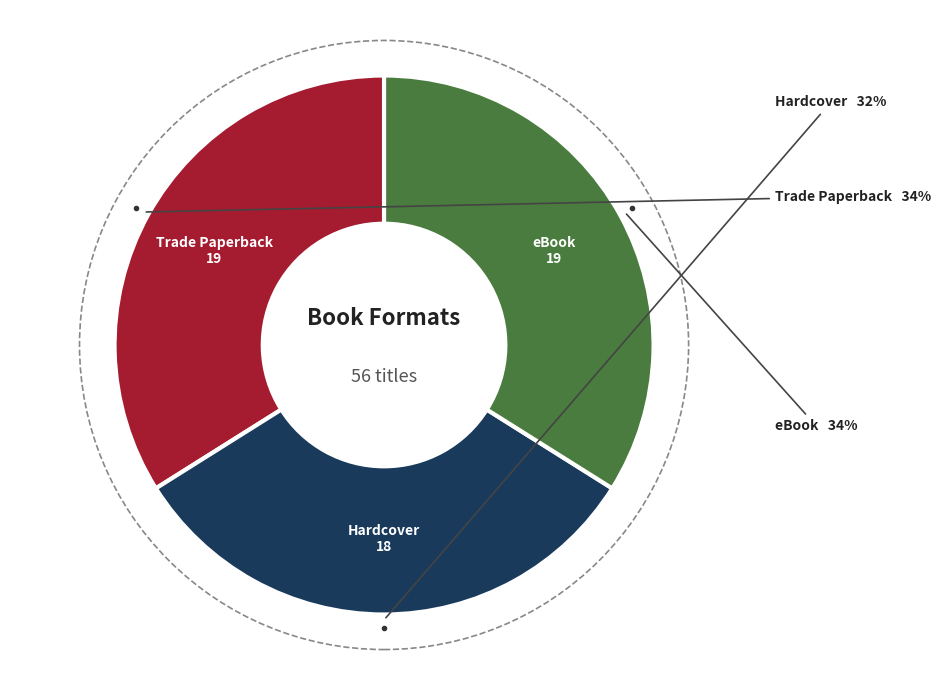

To the nearest percent, what is the average slice percentage?

33%